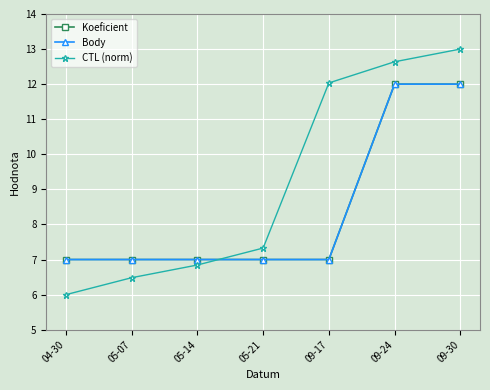

Does the chart display data point markers on the line(s)?

Yes